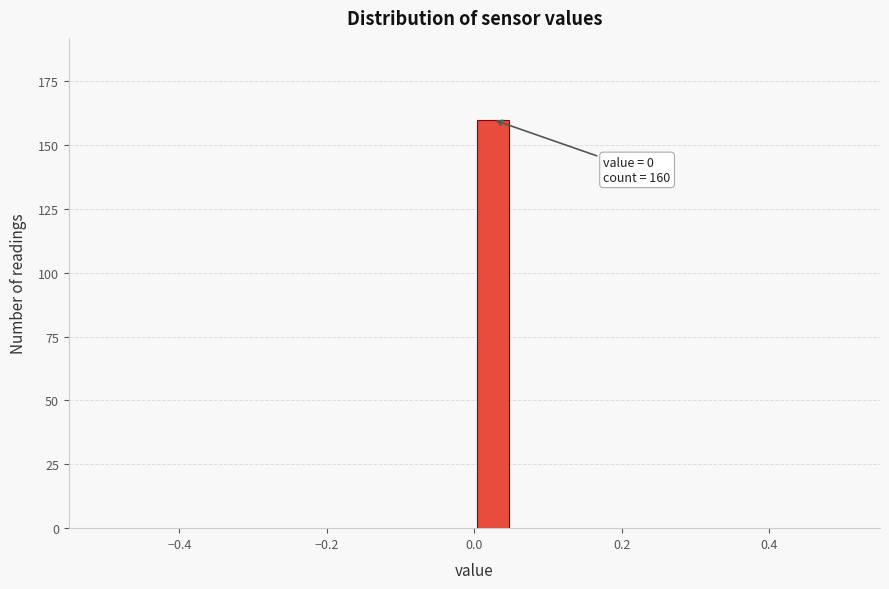

Read against the x-axis, roughly where is the centre of the tallest bar?

0.02